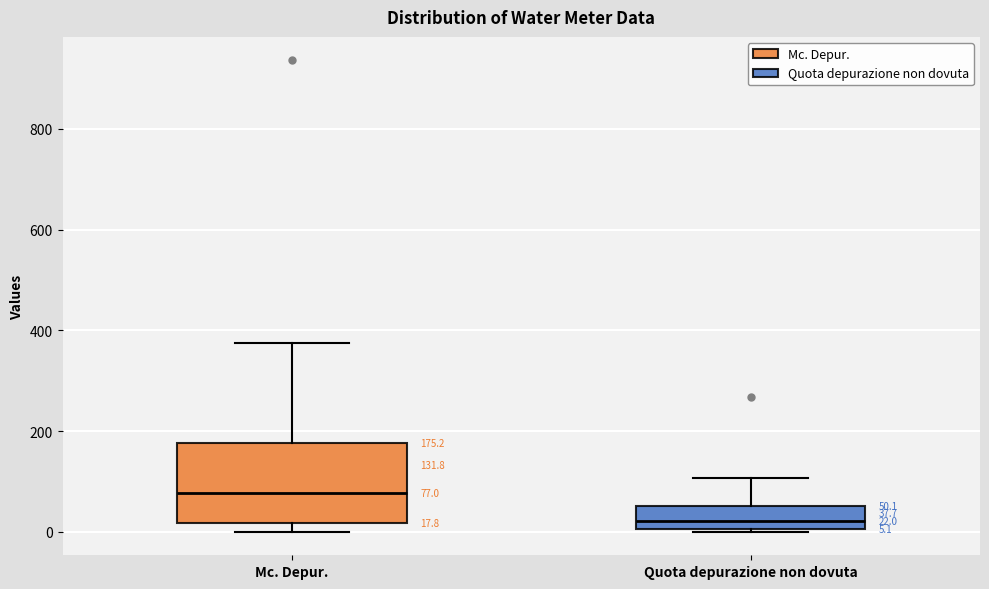

Which box has the highest median line?

Mc. Depur.